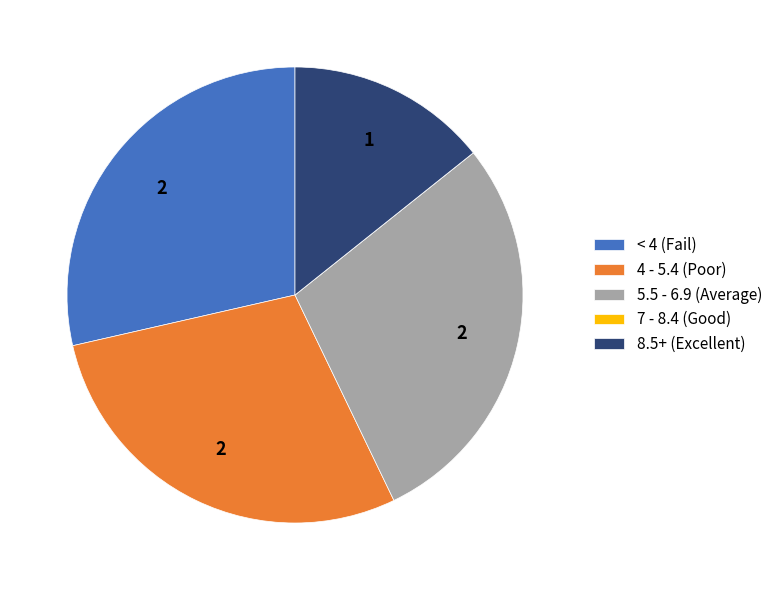

Which has a higher value, 8.5+ (Excellent) or 4 - 5.4 (Poor)?

4 - 5.4 (Poor)